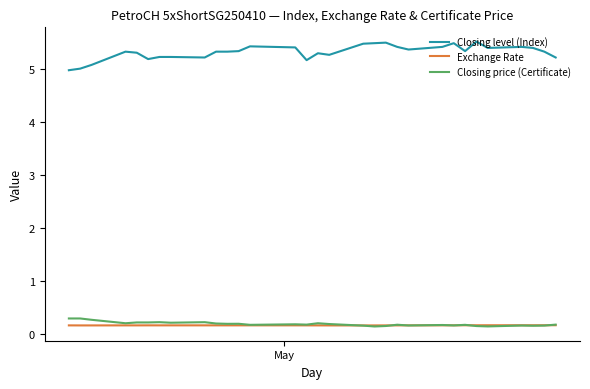

What is the minimum value for Closing level (Index)?

5.0